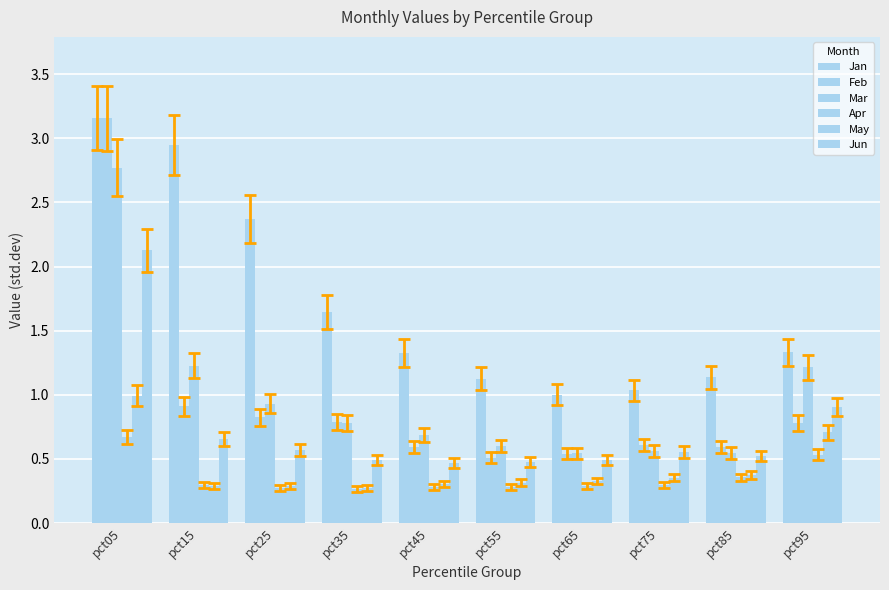

Does the chart contain any negative values?

No